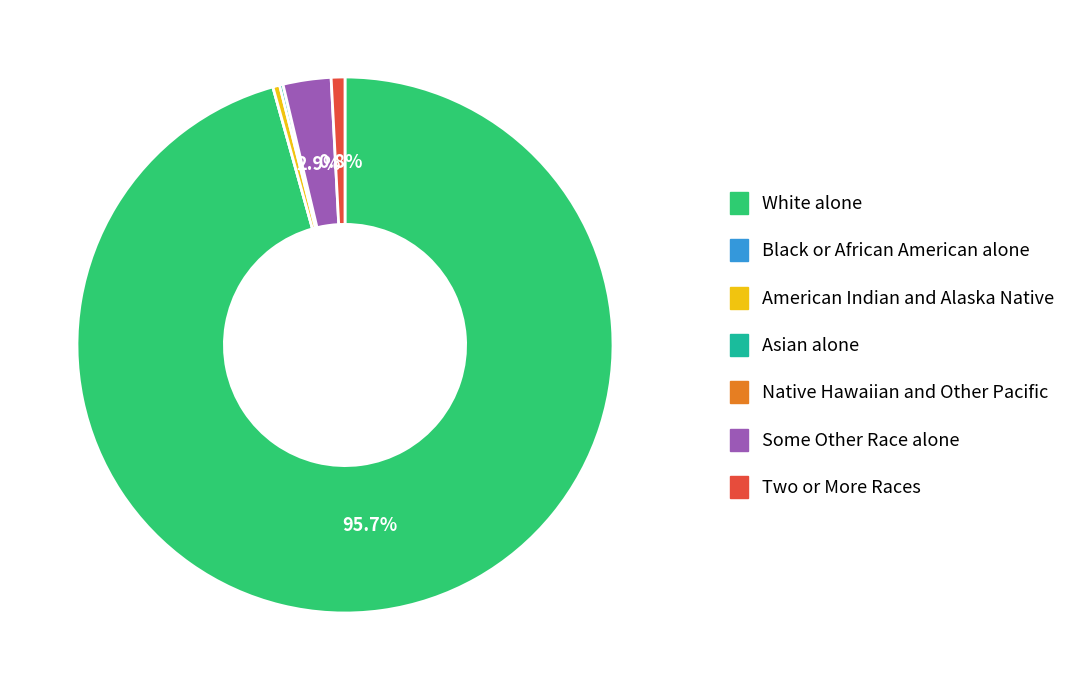

Is there any slice that represents more than half of the pie?

Yes